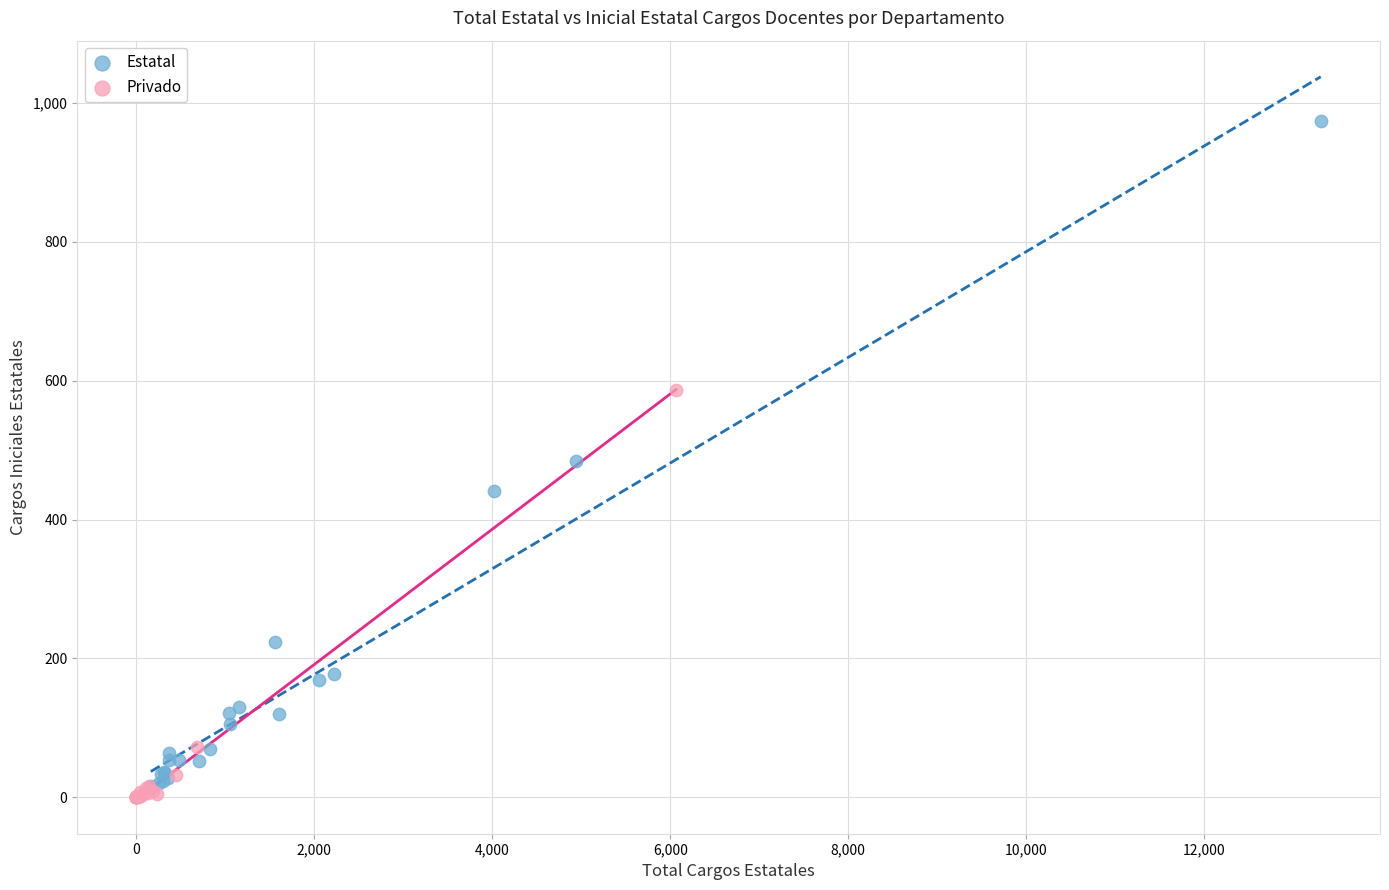

Which series reaches the maximum Y coordinate?

Estatal